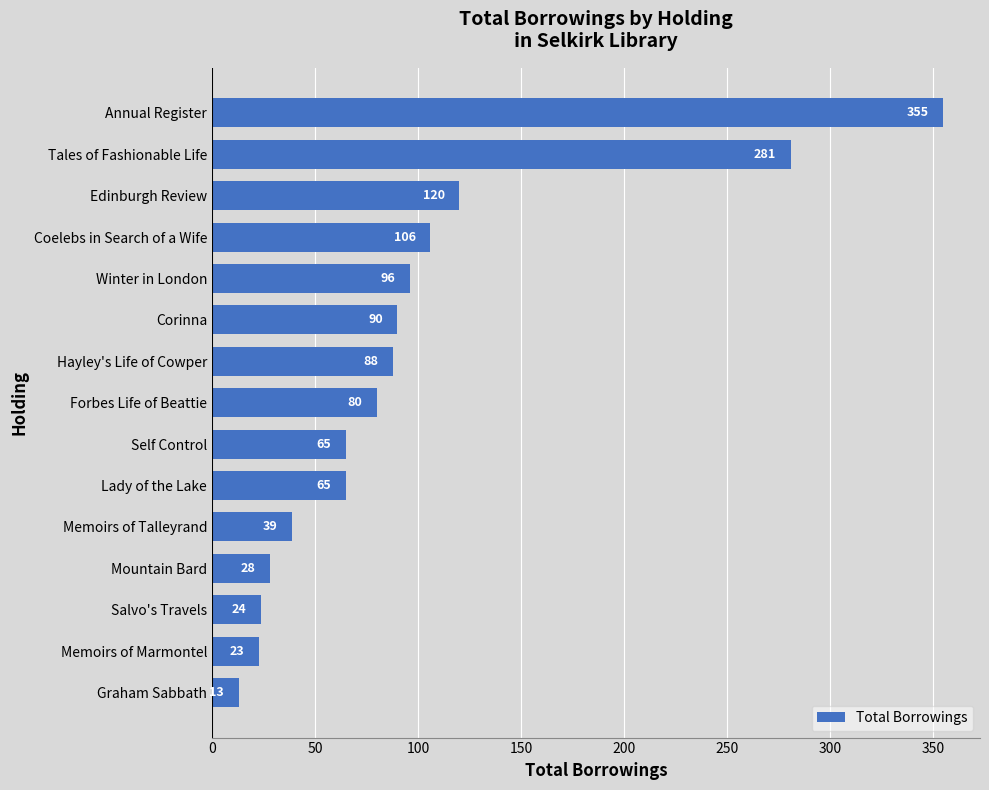

What is the change in value from Hayley's Life of Cowper to Coelebs in Search of a Wife?

+18